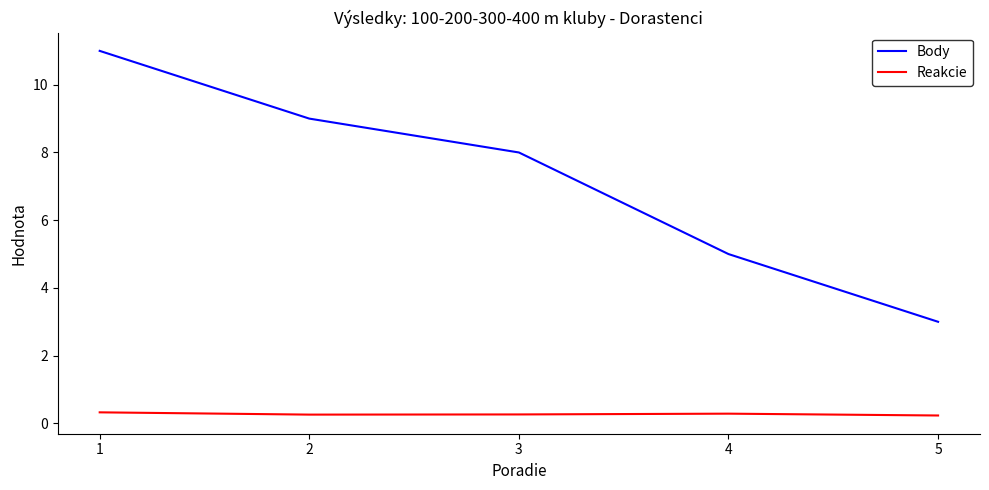

True or false: Body and Reakcie cross at least once.

False